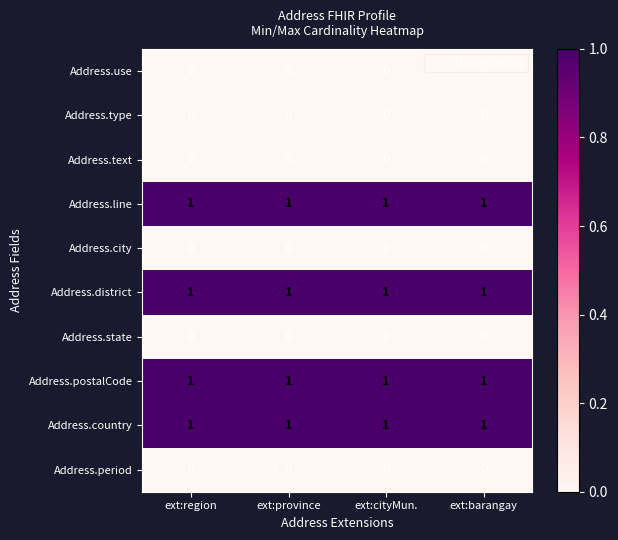

True or false: Address.state has a value of 0 at ext:province.

True